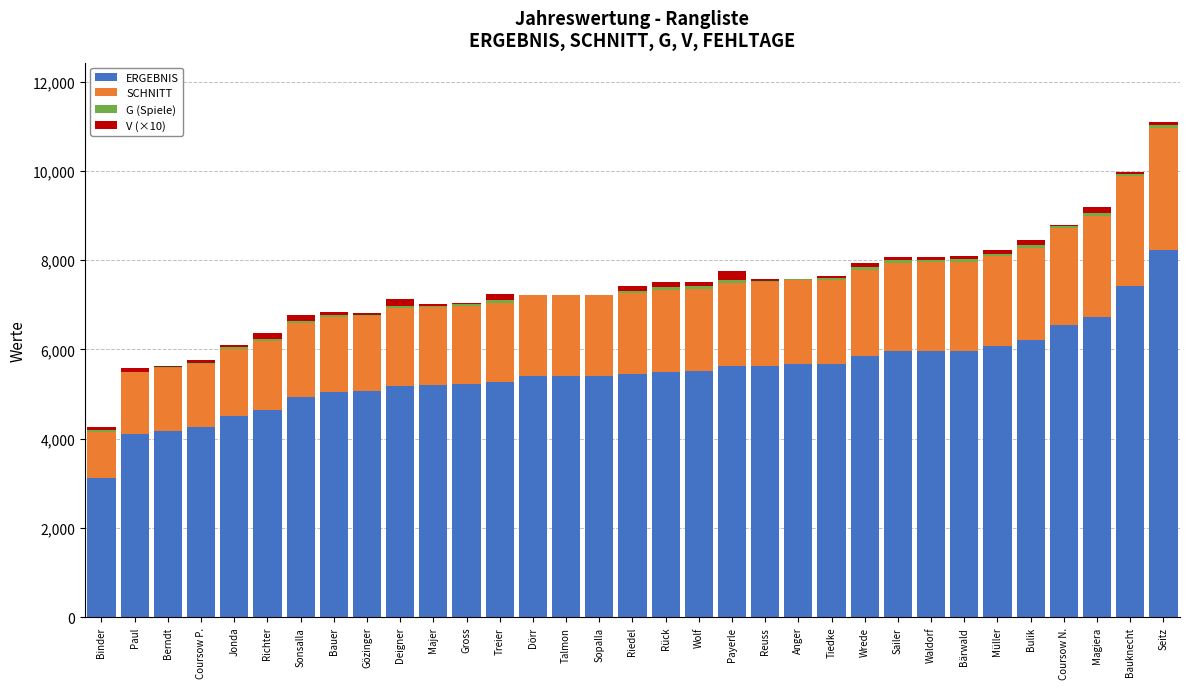

What is the sum of all ERGEBNIS values?

180936